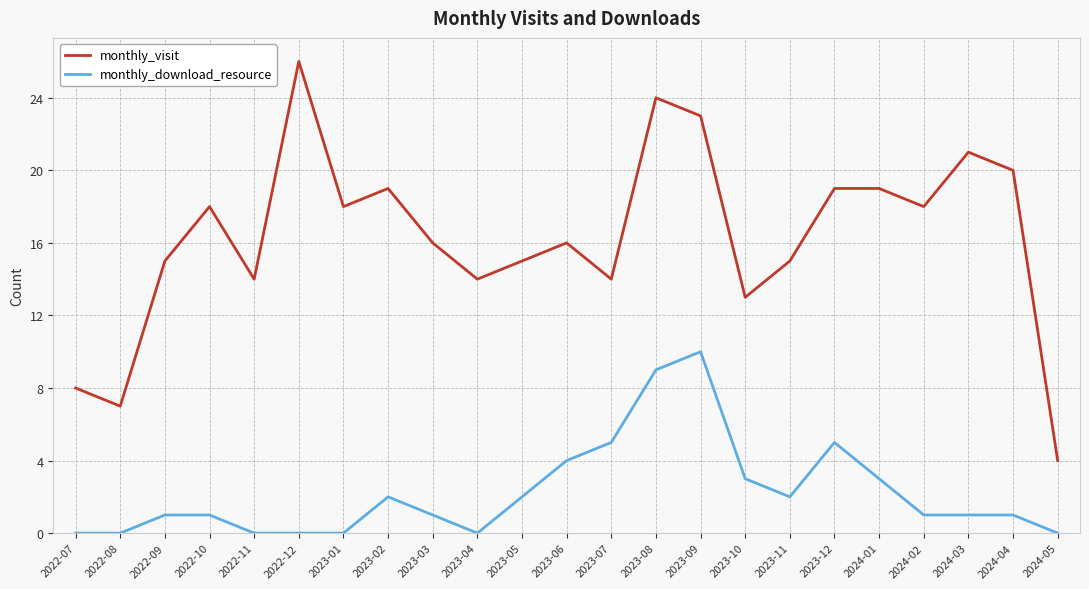

What is the difference between the monthly_visit values at 2023-07 and 2023-09?

9